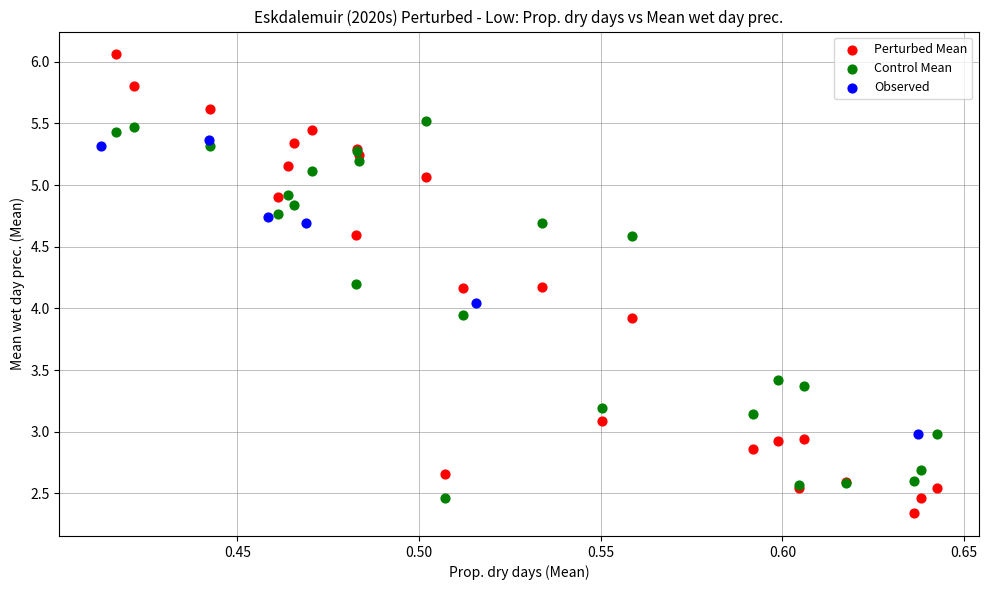

Which series reaches the minimum Y coordinate?

Perturbed Mean